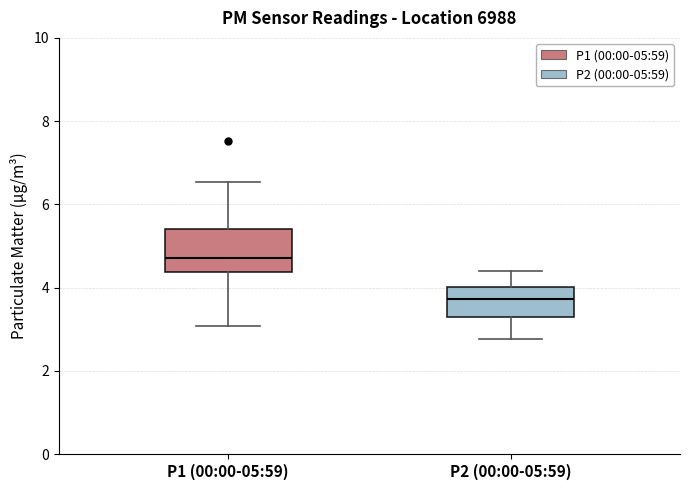

Where does the median line of the box for P2 (00:00-05:59) sit on the y-axis? The values are not printed on the chart, so give them approximately, as read against the axis.

3.8